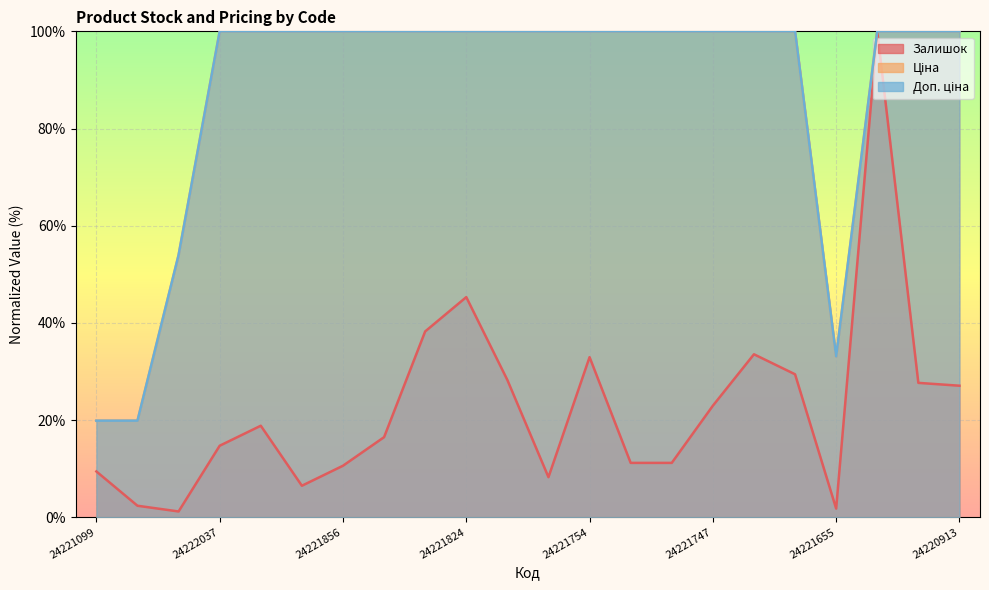

Where is the first local maximum for Залишок?

24222031